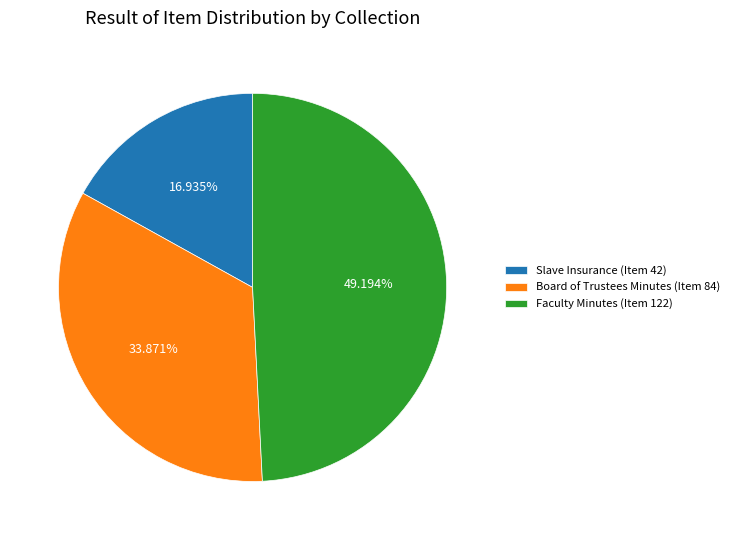

To the nearest percent, what is the difference between the largest and smallest slice percentages?

32%